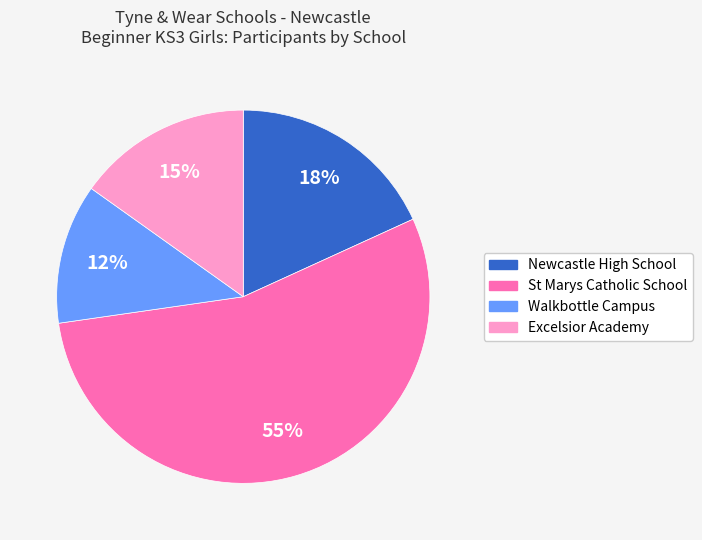

Do Newcastle High School and St Marys Catholic School together represent more than half of the pie?

Yes